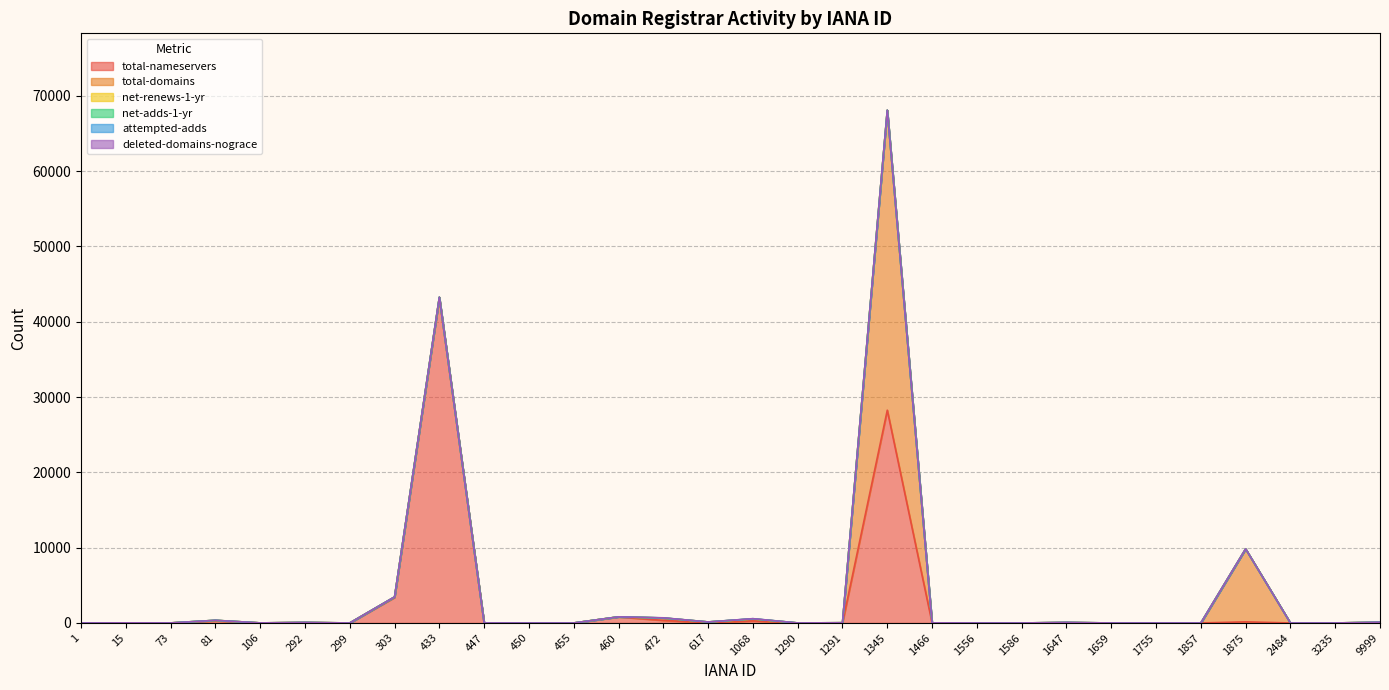

Where is the first local maximum for net-adds-1-yr?

433